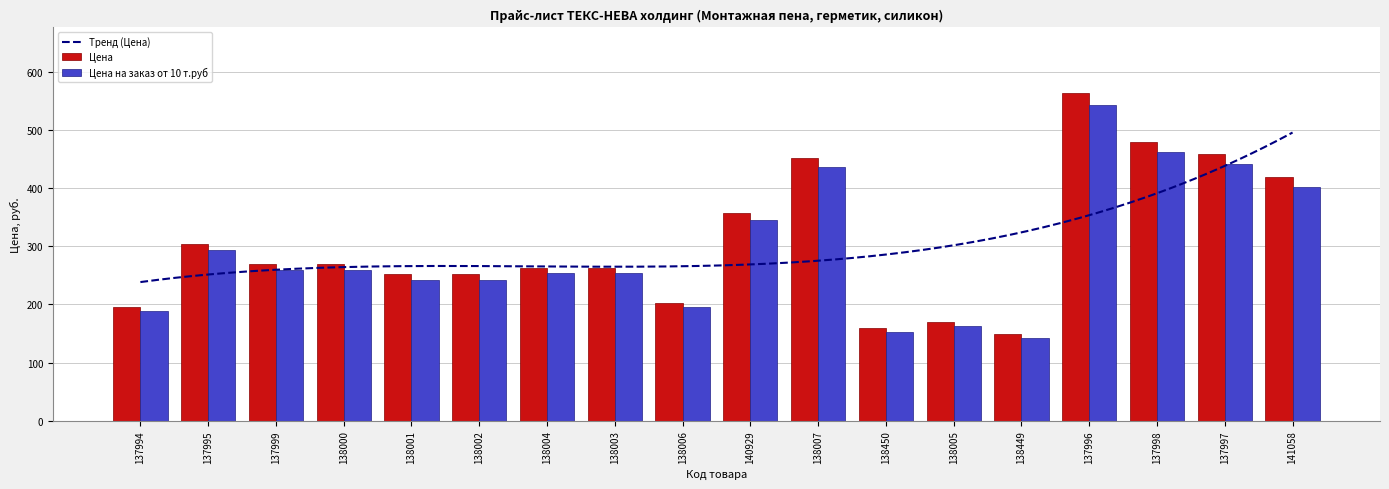

What is the minimum value for Цена?

149